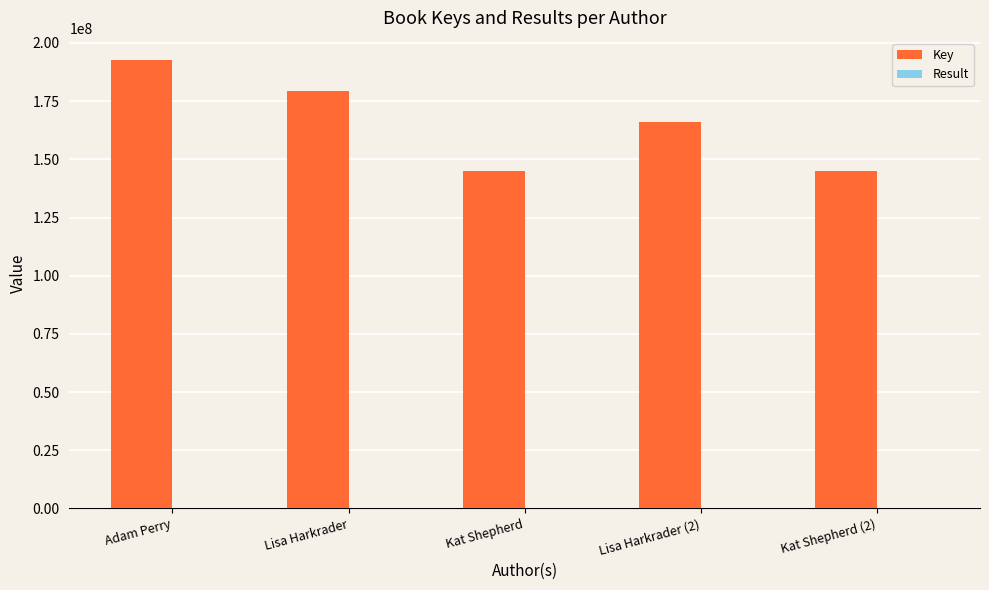

What is the greatest value displayed?

192555484